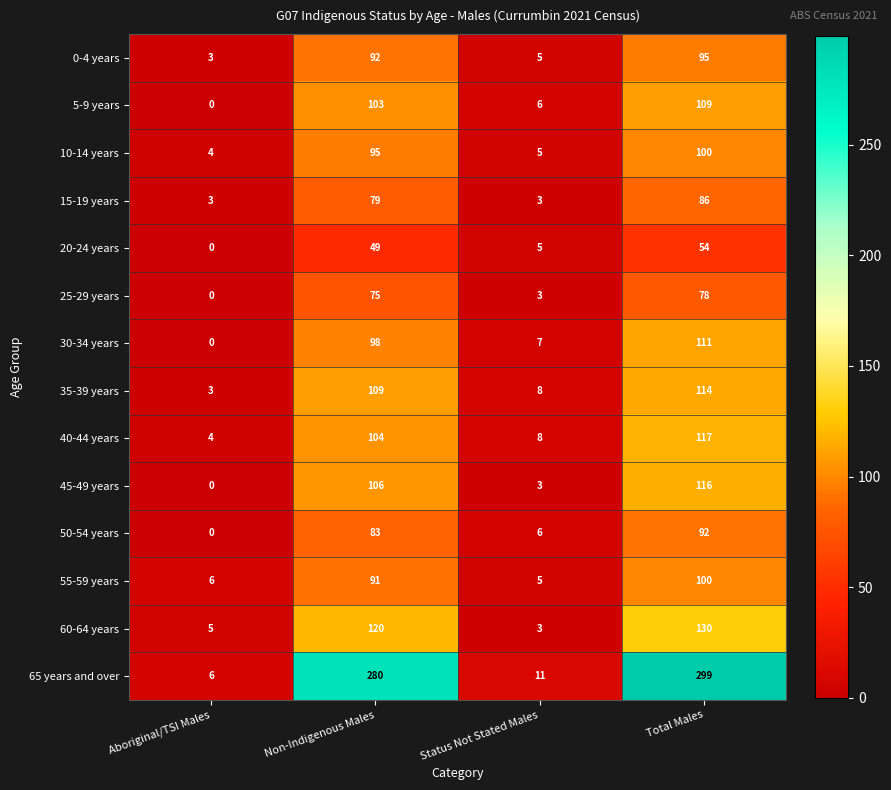

What is the sum of all 50-54 years values?

181